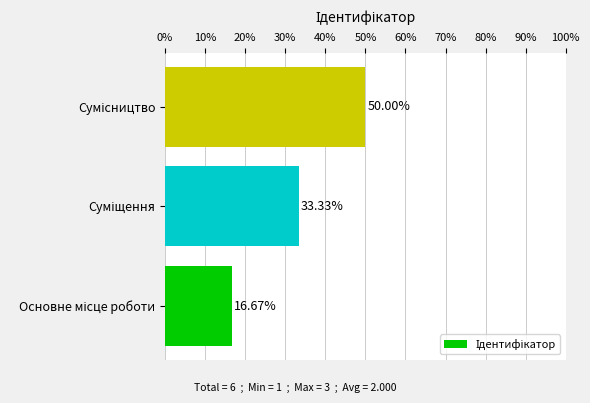

What is the difference between the maximum and minimum values?

33.3